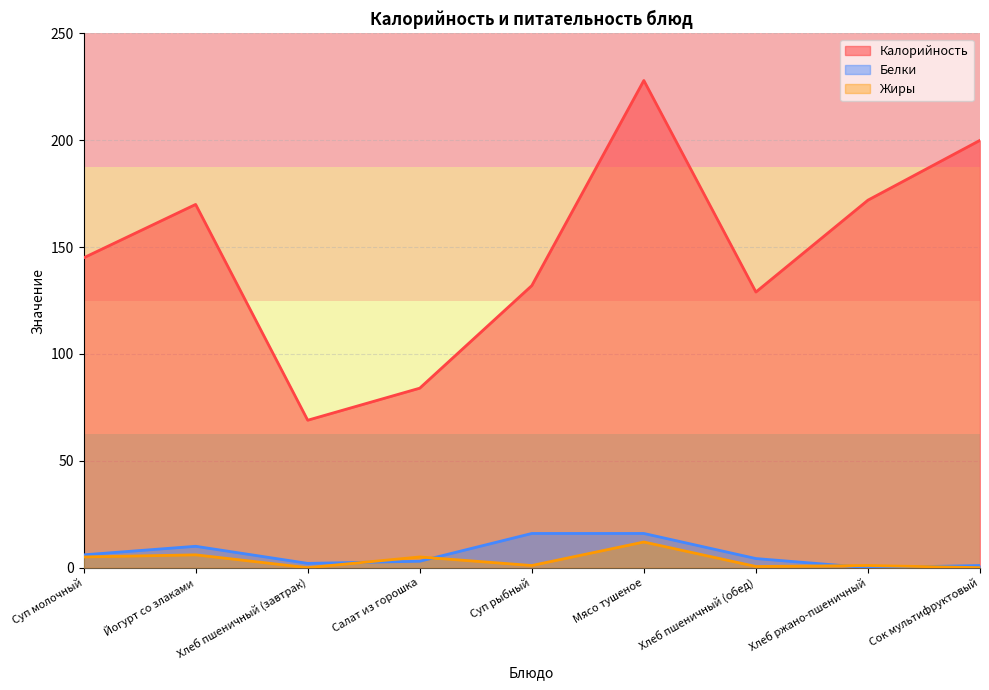

How many lines are shown in the chart?

3